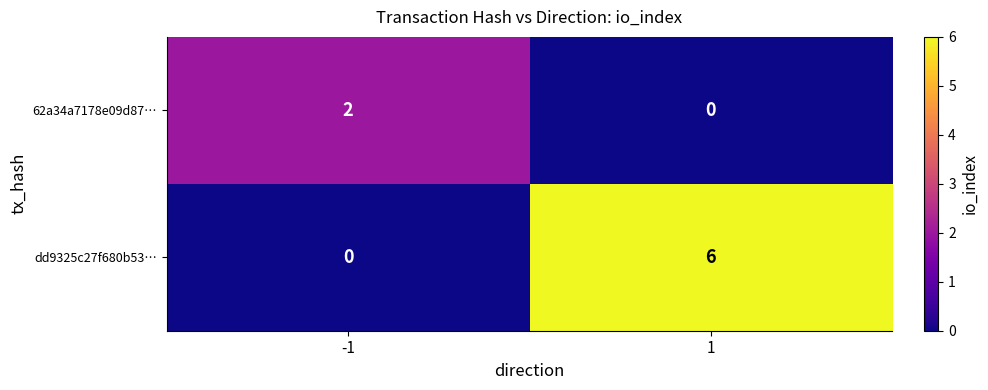

Between -1 and 1, which series saw the biggest shift?

dd9325c27f680b53…